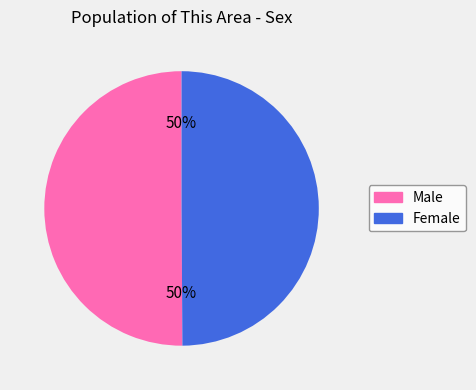

To the nearest percent, what percentage of the pie is Female?

50%